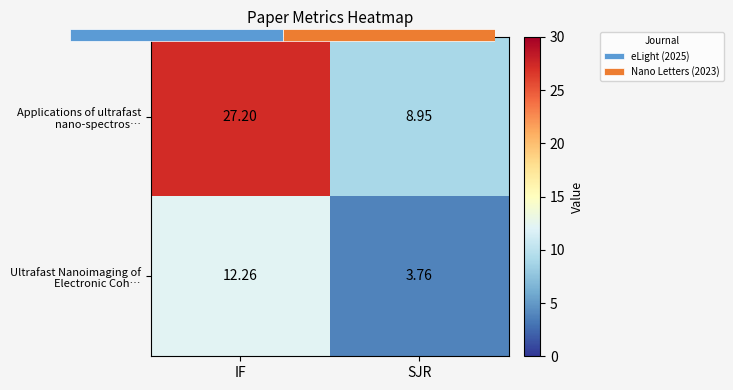

What is the greatest value displayed?

27.2